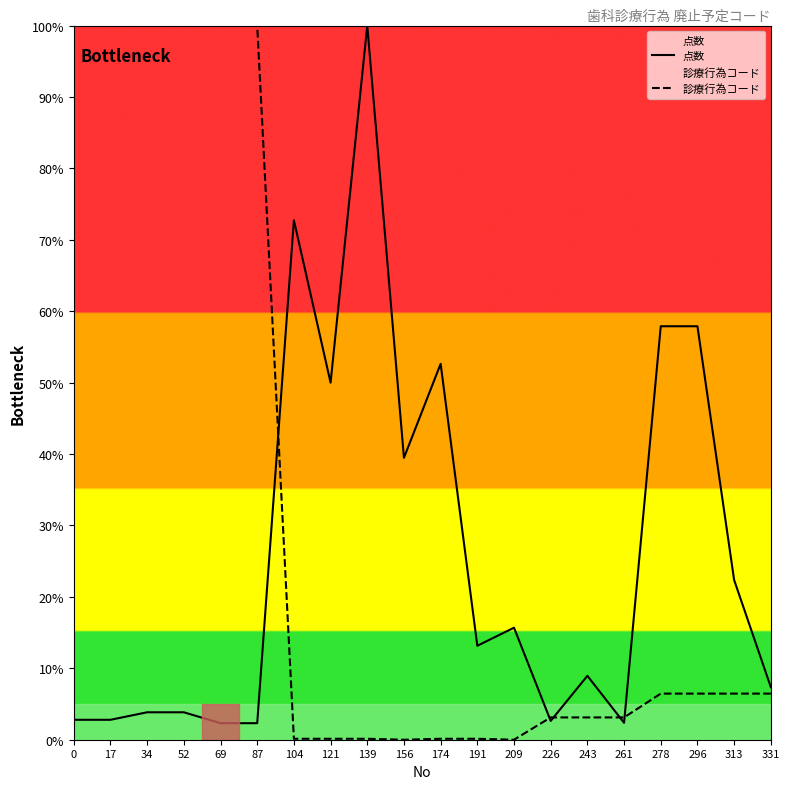

The value of 点数 at 121 is 50.0. True or false?

True